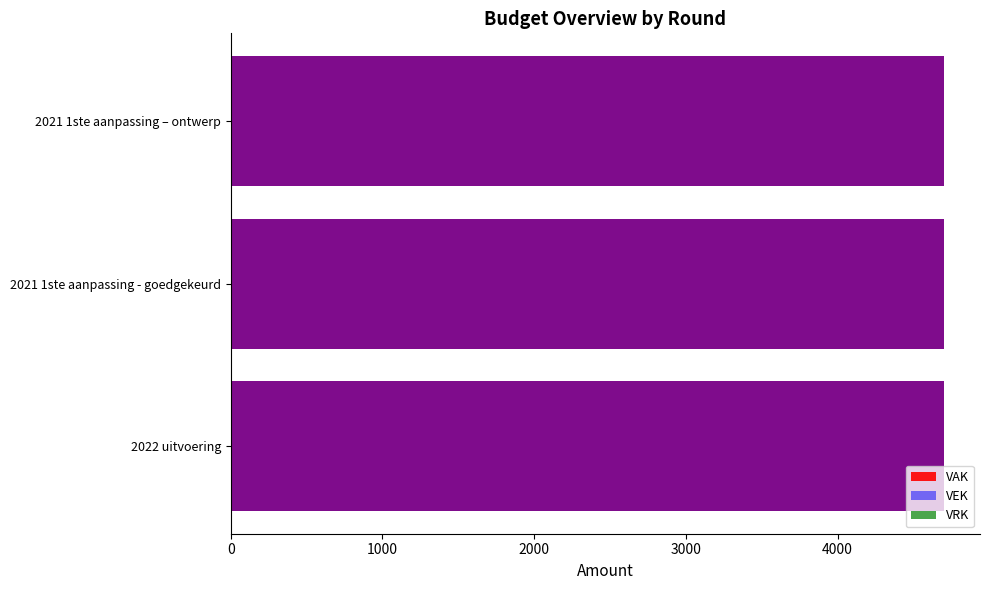

True or false: VAK has a value of 4704 at 2022 uitvoering.

True